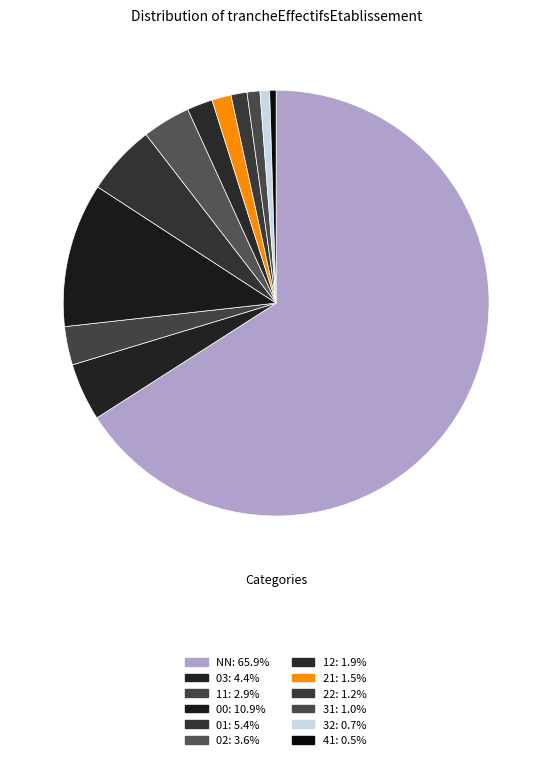

What is the ratio of the value at 12 to the value at 01?

0.4